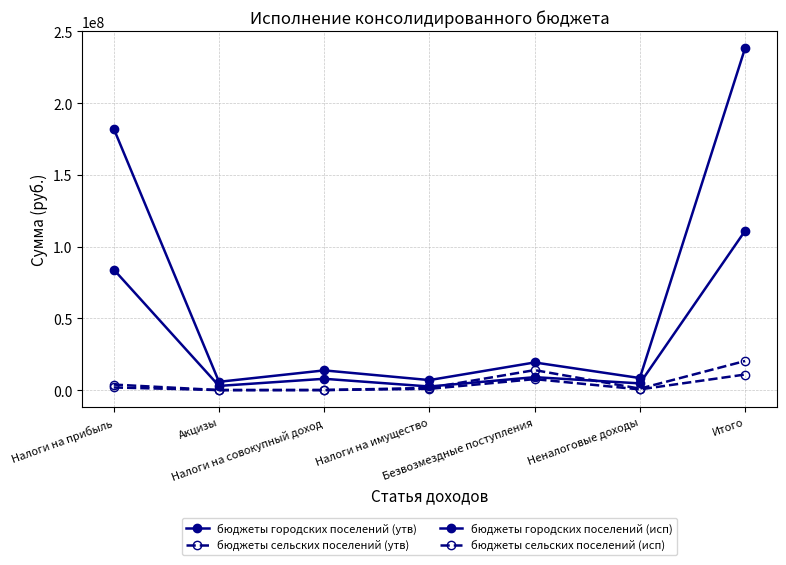

What is the label of the 7th point from the right?

Налоги на прибыль